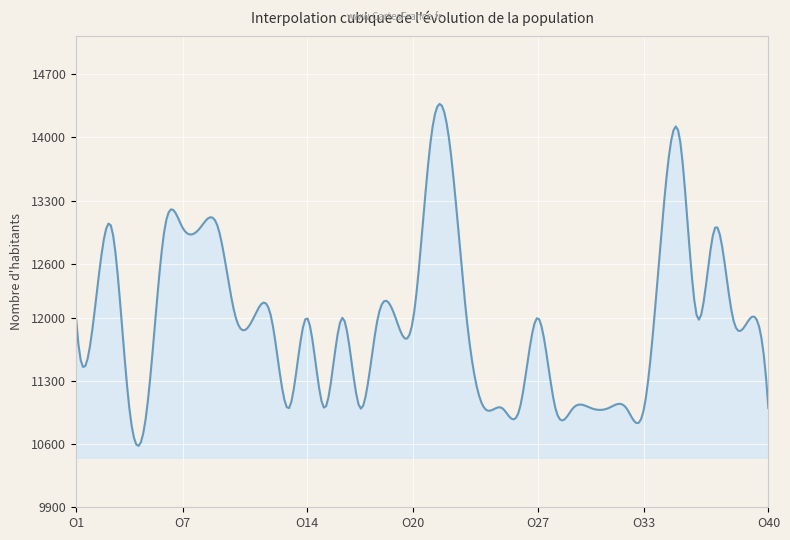

What is the greatest value displayed?

14371.6